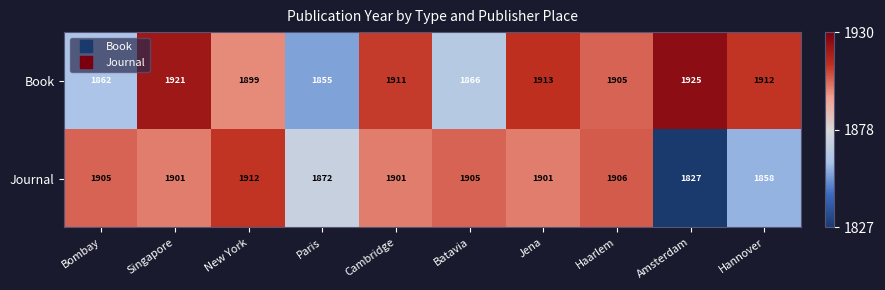

Which series has the largest range (max minus min)?

Journal